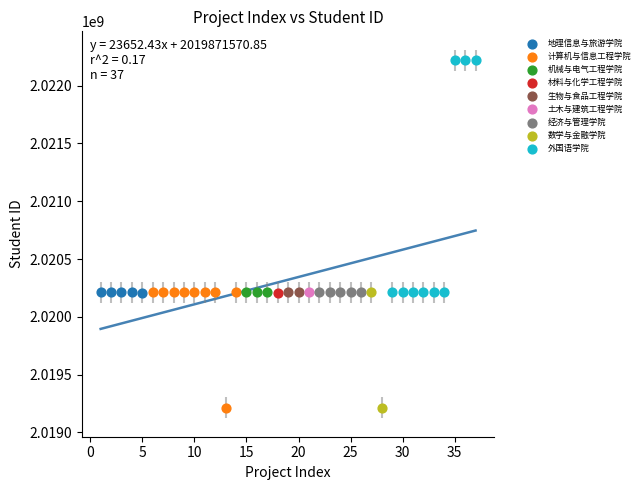

What are all the series names shown in the legend?

地理信息与旅游学院, 计算机与信息工程学院, 机械与电气工程学院, 材料与化学工程学院, 生物与食品工程学院, 土木与建筑工程学院, 经济与管理学院, 数学与金融学院, 外国语学院